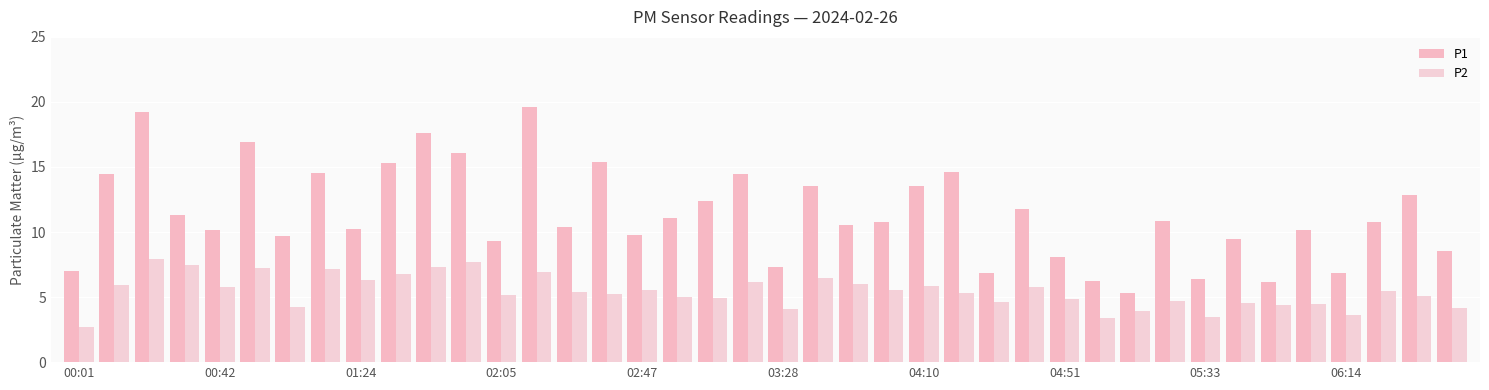

Reading left to right, transcribe all the data shown in this chart.

P1: 7.0	14.4	19.2	11.3	10.2	16.9	9.7	14.5	10.2	15.3	17.6	16.1	9.3	19.6	10.3	15.4	9.8	11.1	12.3	14.5	7.3	13.6	10.6	10.8	13.6	14.7	6.8	11.8	8.1	6.2	5.3	10.8	6.4	9.4	6.2	10.2	6.8	10.8	12.8	8.6
P2: 2.7	6.0	7.9	7.4	5.8	7.2	4.3	7.1	6.3	6.8	7.3	7.7	5.2	7.0	5.4	5.2	5.6	5.0	4.9	6.1	4.1	6.5	6.0	5.5	5.8	5.3	4.6	5.8	4.8	3.4	3.9	4.7	3.5	4.5	4.4	4.5	3.6	5.4	5.1	4.2